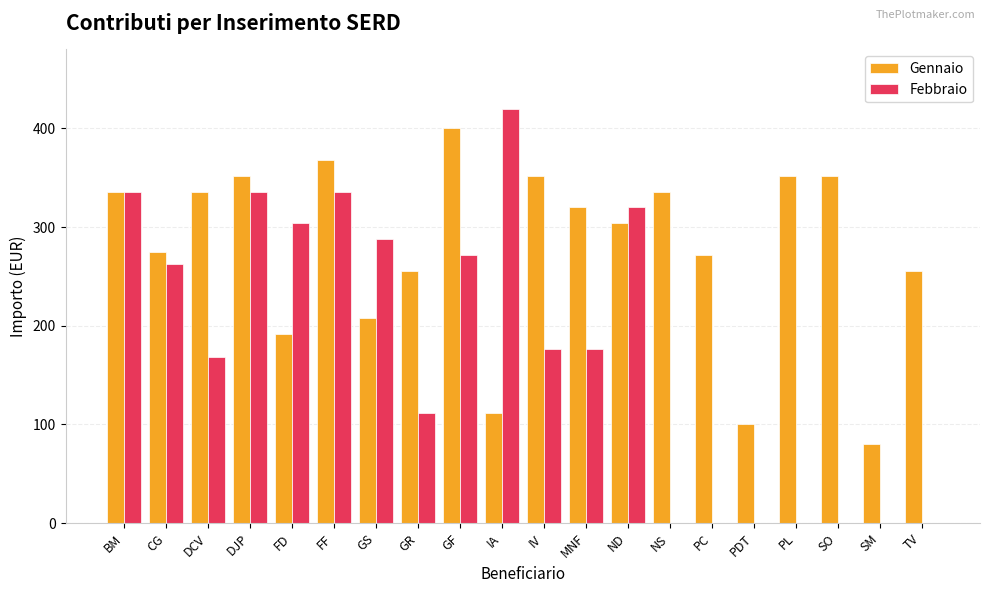

Which label corresponds to the largest value in the chart?

IA